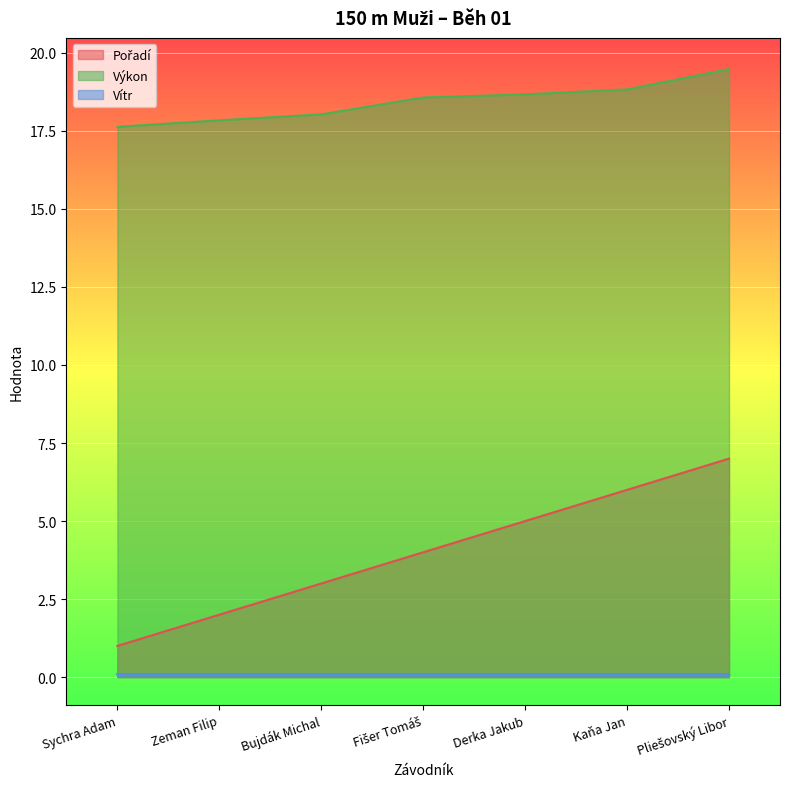

What is the sum of the Pořadí values at Kaňa Jan and Pliešovský Libor?

13.0